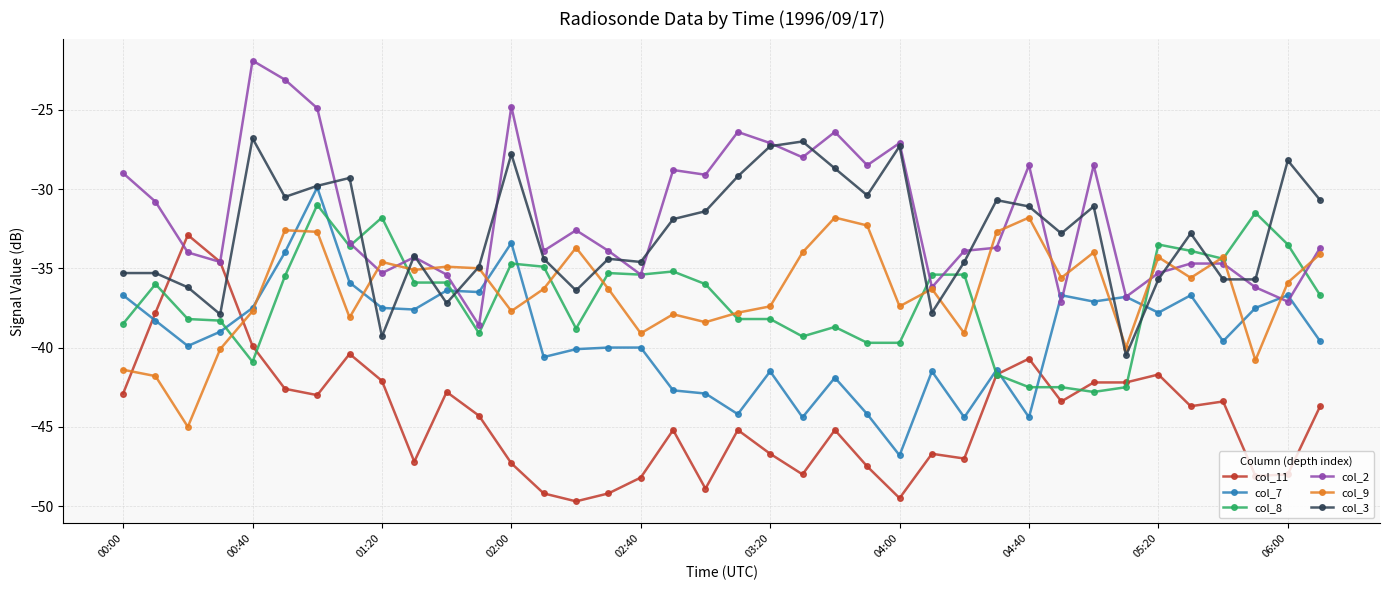

What is the minimum value for col_8?

-42.8